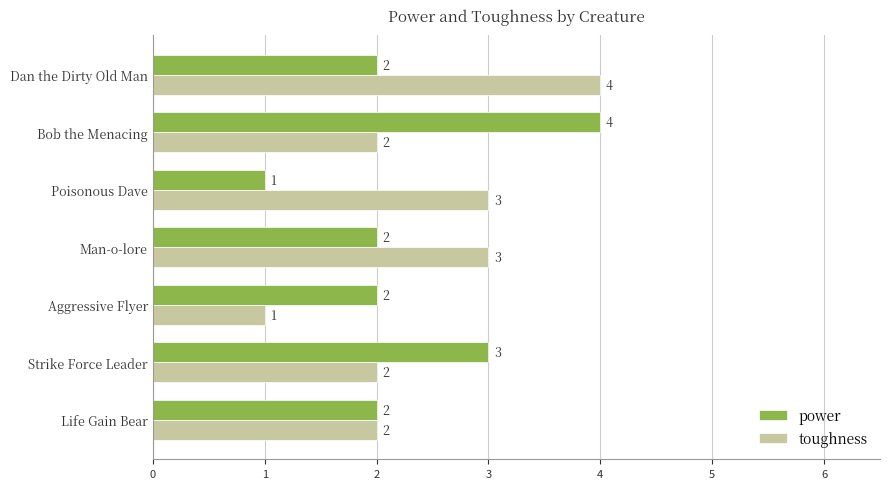

What is the maximum value for toughness?

4